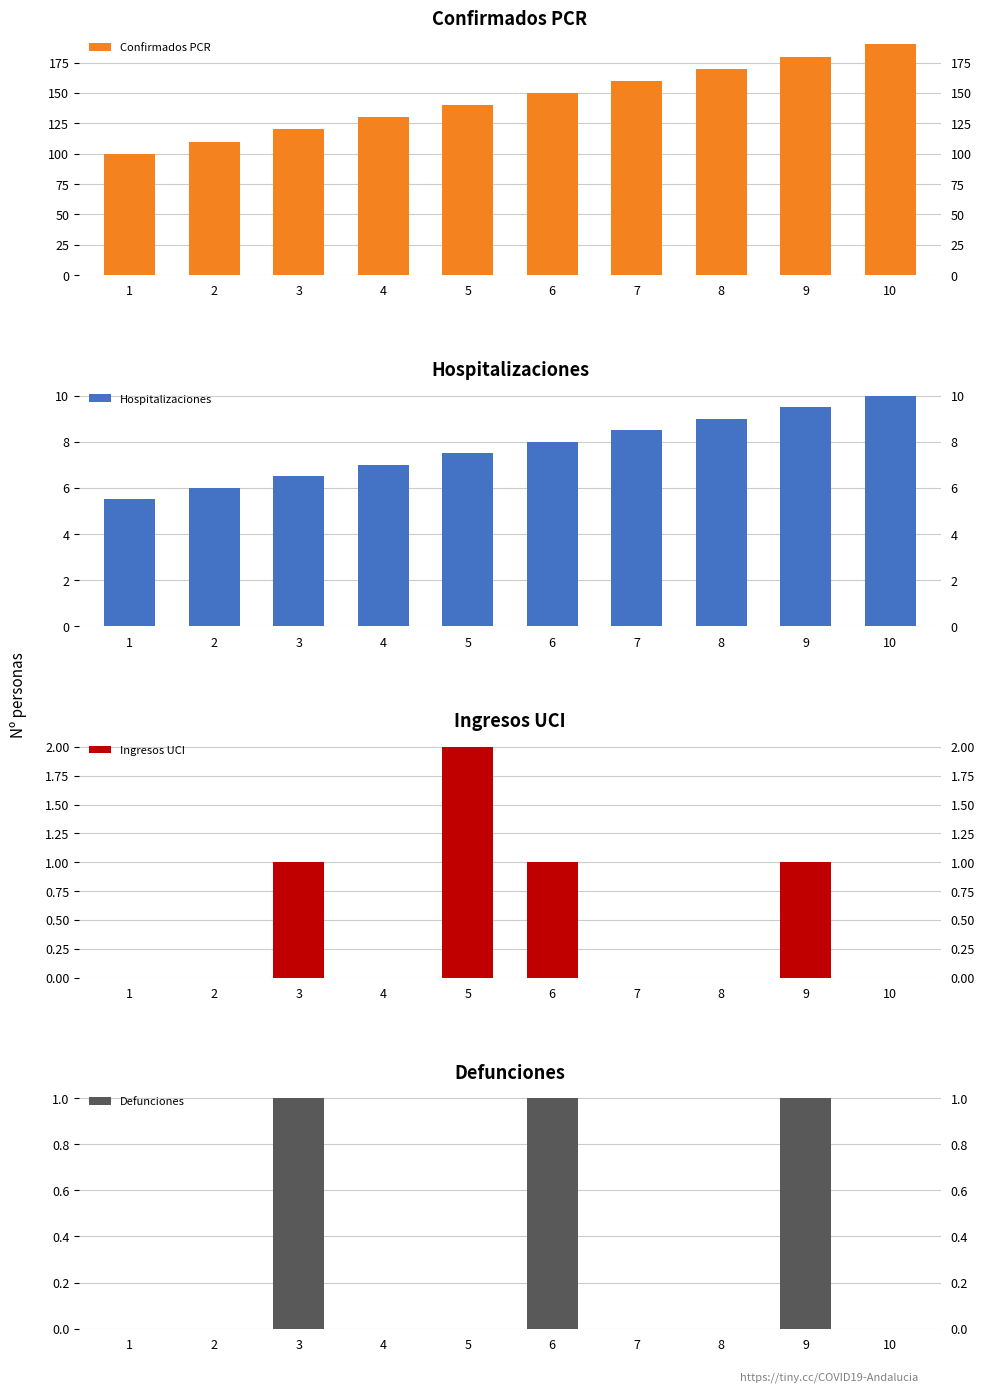

Are the bars horizontal?

No